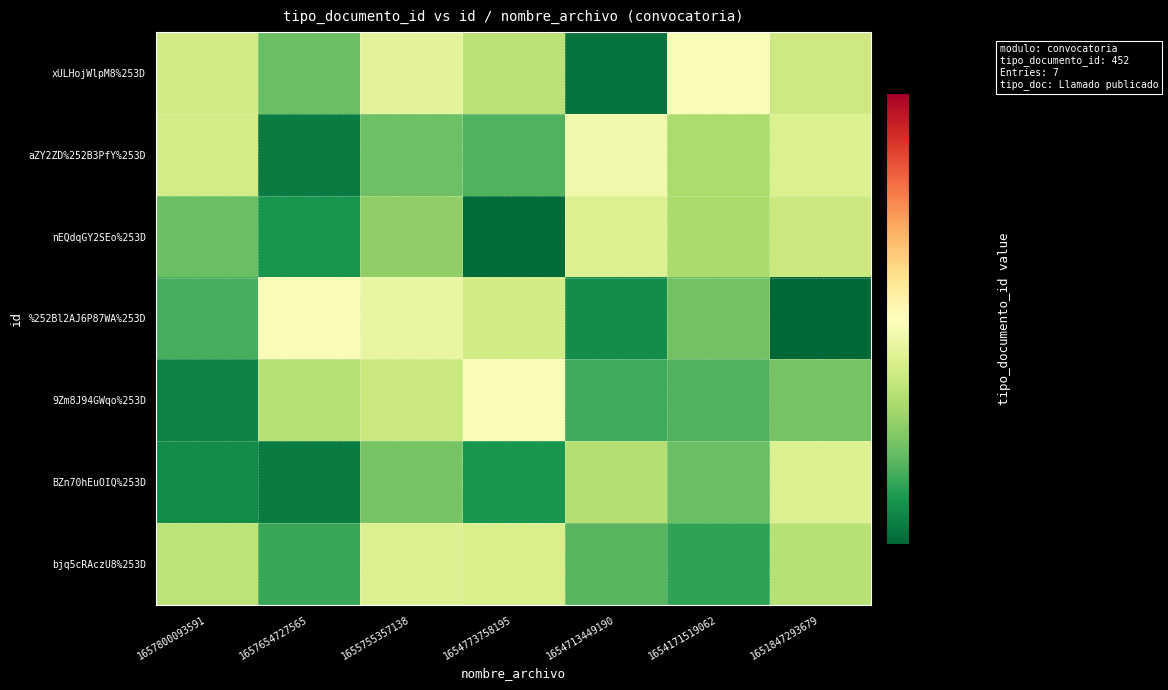

Reading left to right, transcribe all the data shown in this chart.

xULHojWlpM8%253D: 1657800093591=454.7	1657654727565=451.4	1655755357138=455.6	1654773758195=454.0	1654713449190=447.9	1654171519062=456.8	1651847293679=454.6
aZY2ZD%252B3PfY%253D: 1657800093591=454.9	1657654727565=448.3	1655755357138=451.5	1654773758195=450.7	1654713449190=456.3	1654171519062=453.4	1651847293679=455.2
nEQdqGY2SEo%253D: 1657800093591=451.4	1657654727565=449.3	1655755357138=452.5	1654773758195=447.6	1654713449190=455.3	1654171519062=453.3	1651847293679=454.6
%252Bl2AJ6P87WA%253D: 1657800093591=450.5	1657654727565=456.7	1655755357138=455.9	1654773758195=454.8	1654713449190=448.9	1654171519062=451.7	1651847293679=447.4
9Zm8J94GWqo%253D: 1657800093591=448.5	1657654727565=453.8	1655755357138=454.4	1654773758195=456.7	1654713449190=450.3	1654171519062=450.7	1651847293679=451.7
BZn70hEuOIQ%253D: 1657800093591=448.9	1657654727565=448.3	1655755357138=451.8	1654773758195=449.3	1654713449190=453.7	1654171519062=451.4	1651847293679=455.3
bjq5cRAczU8%253D: 1657800093591=454.0	1657654727565=450.1	1655755357138=455.3	1654773758195=455.0	1654713449190=450.9	1654171519062=449.9	1651847293679=453.8